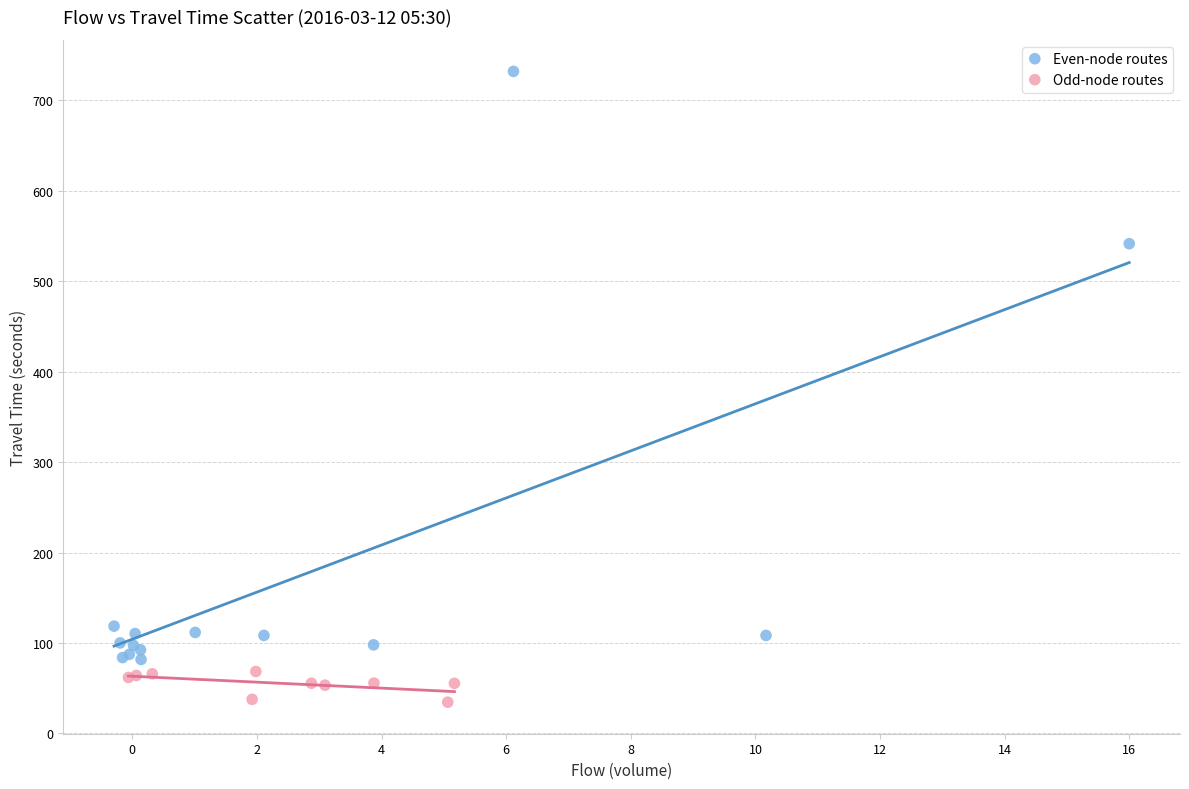

Which series has the largest Y range (max minus min)?

Even-node routes